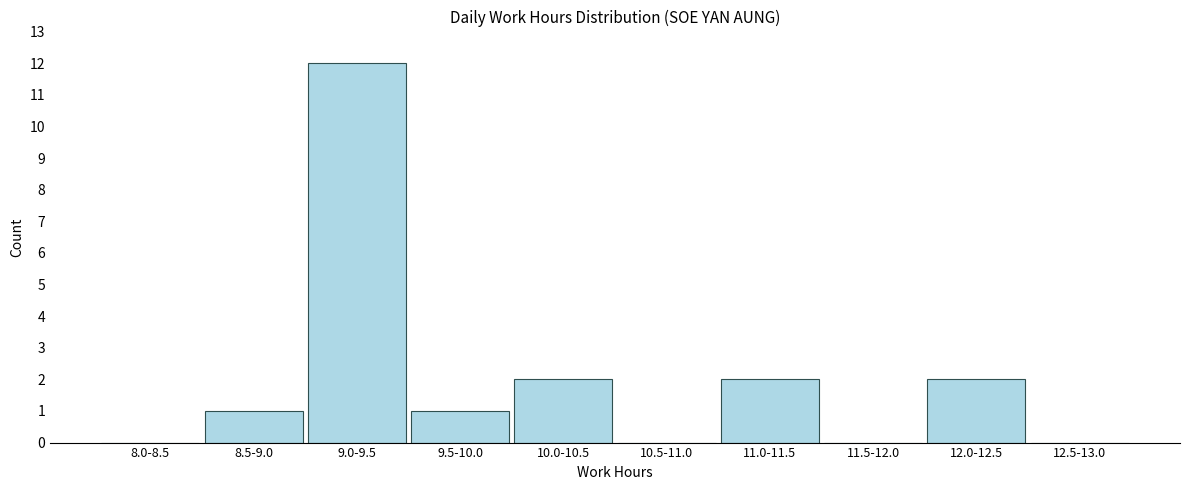

Reading left to right, transcribe all the data shown in this chart.

8.0-8.5=0	8.5-9.0=1	9.0-9.5=12	9.5-10.0=1	10.0-10.5=2	10.5-11.0=0	11.0-11.5=2	11.5-12.0=0	12.0-12.5=2	12.5-13.0=0